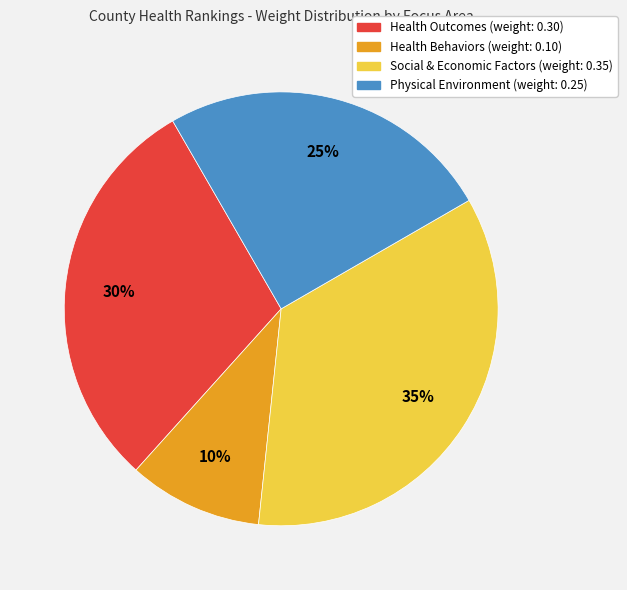

The Health Behaviors slice represents 10% of the pie. True or false?

True